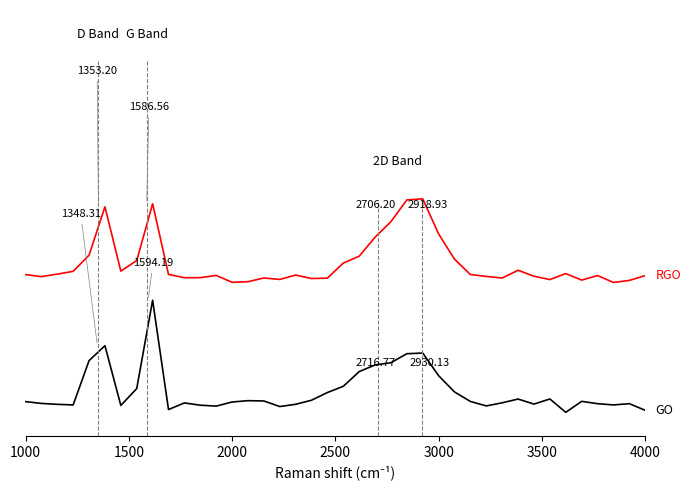

Does the chart have visible grid lines?

No